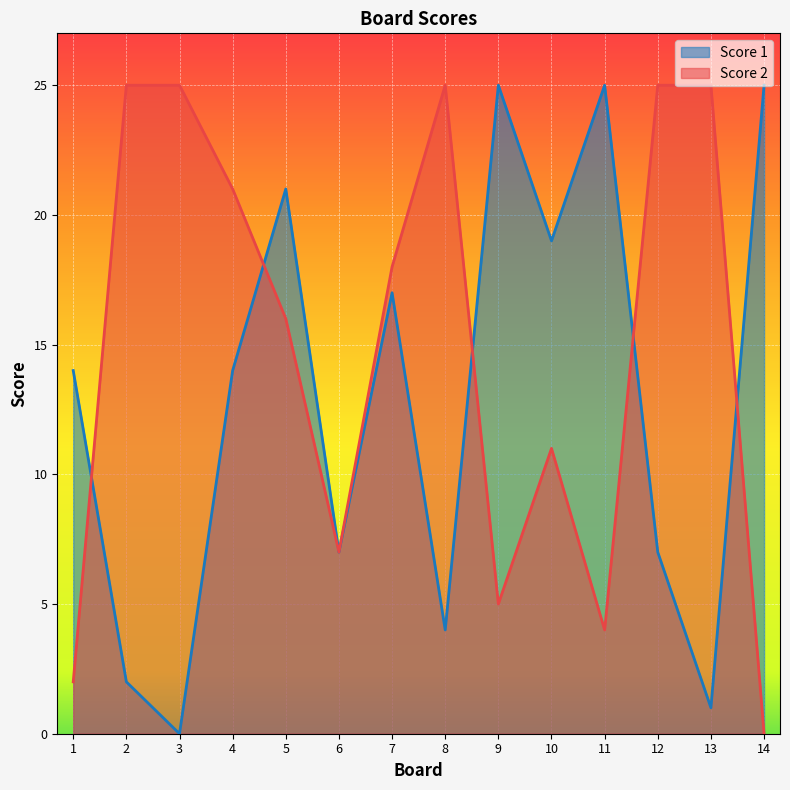

At which category does the chart reach its minimum across all series?

3